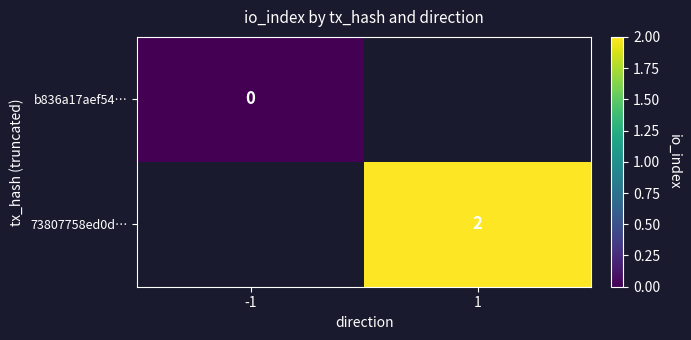

Is it true that 73807758ed0d… equals 2 at 1?

True